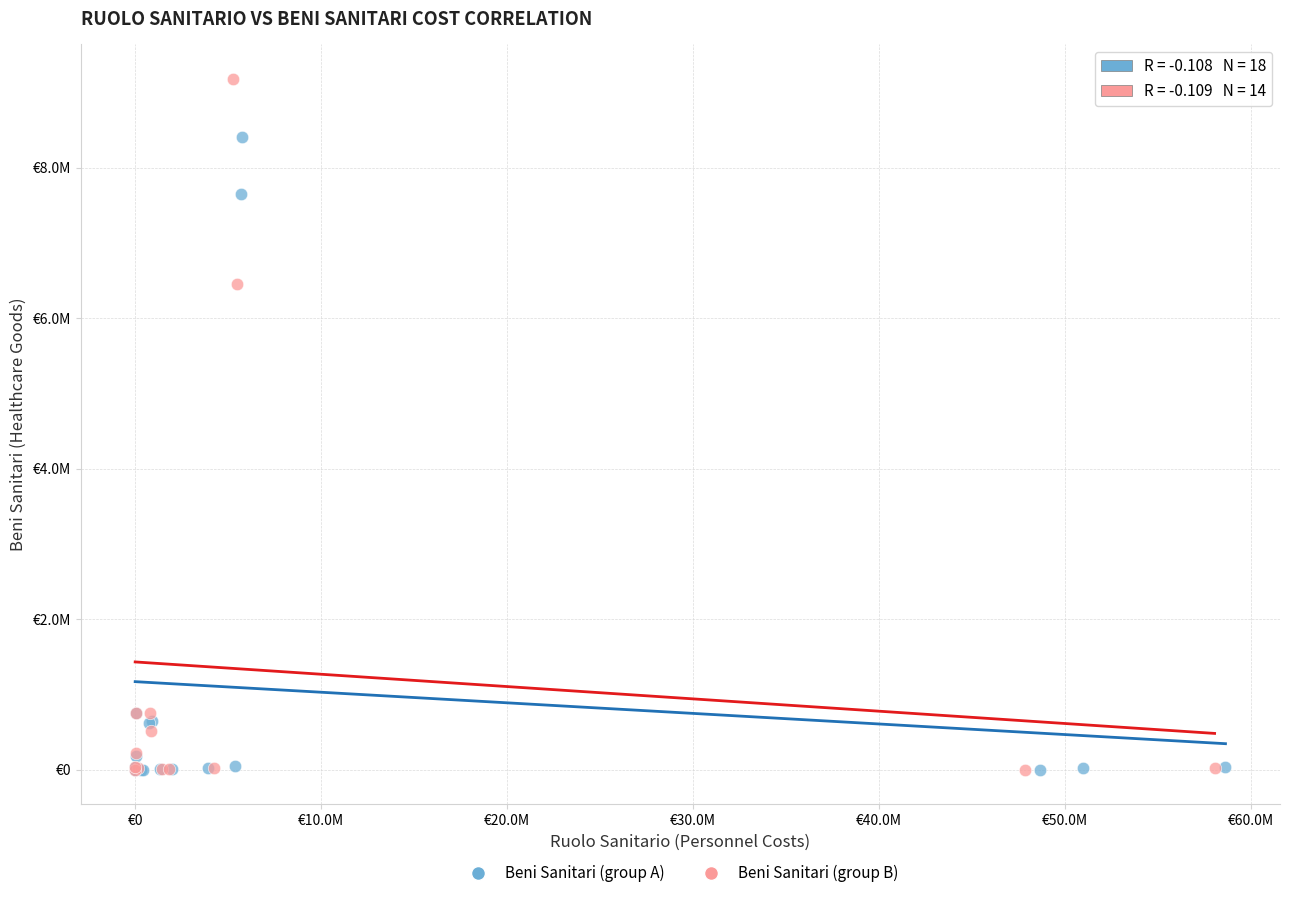

What are all the series names shown in the legend?

Beni Sanitari (group A), Beni Sanitari (group B)